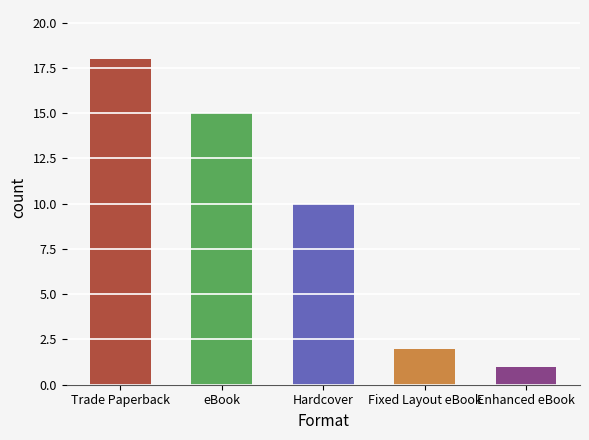

What is the sum of all values?

46